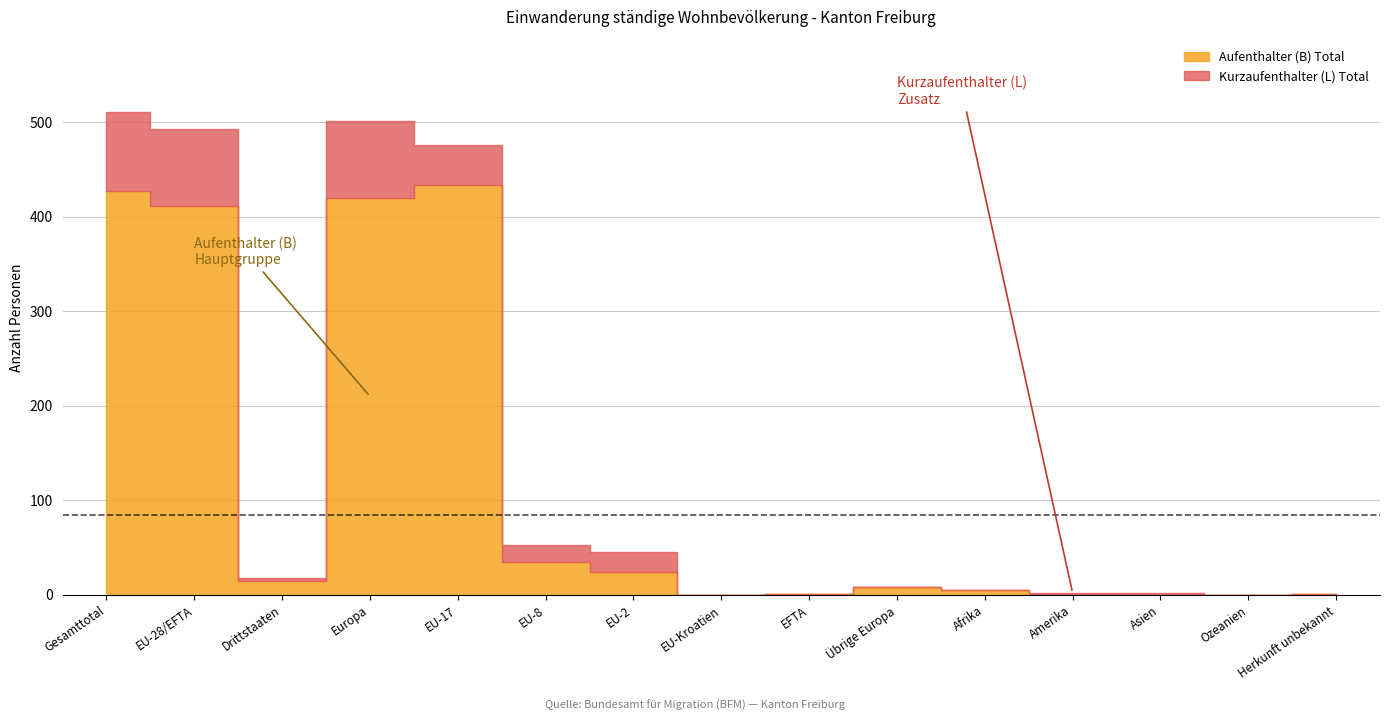

What position from the right is Asien?

3